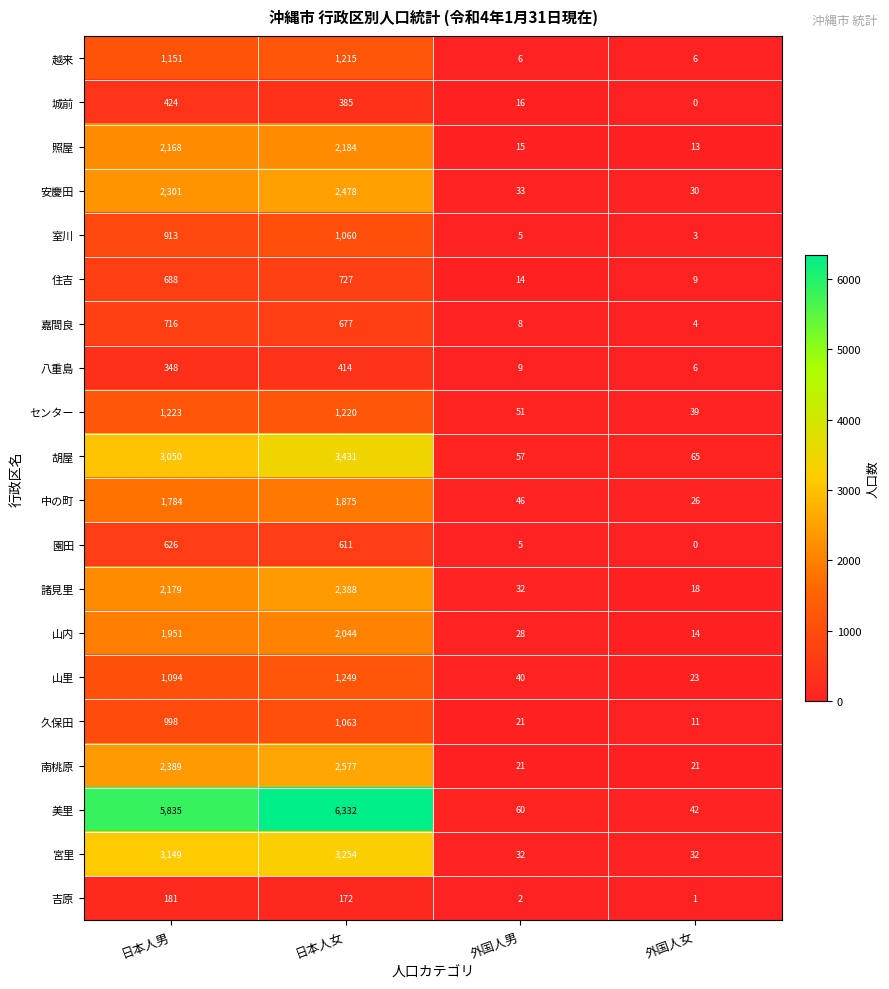

What is the difference between the second highest and minimum values in the 園田 series?

611